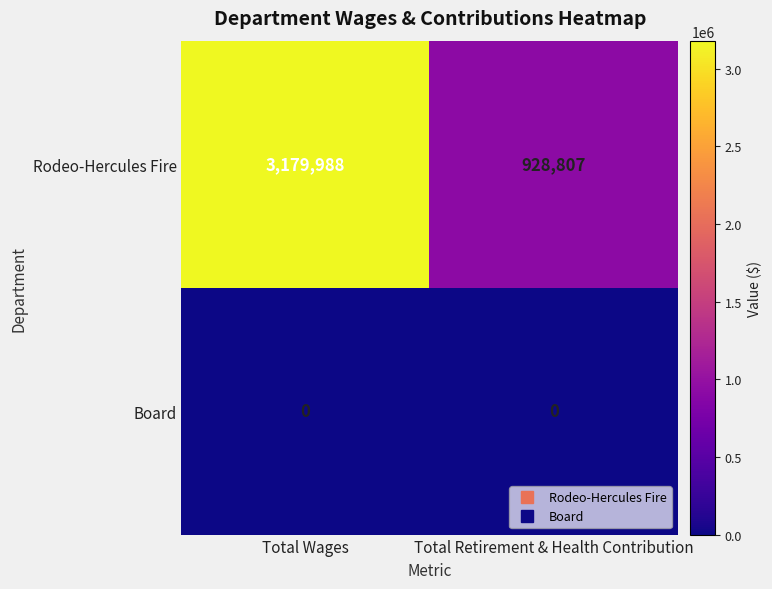

Reading right to left, list all the values displayed in this chart.

Rodeo-Hercules Fire: Total Retirement & Health Contribution=928807	Total Wages=3179988
Board: Total Retirement & Health Contribution=0	Total Wages=0